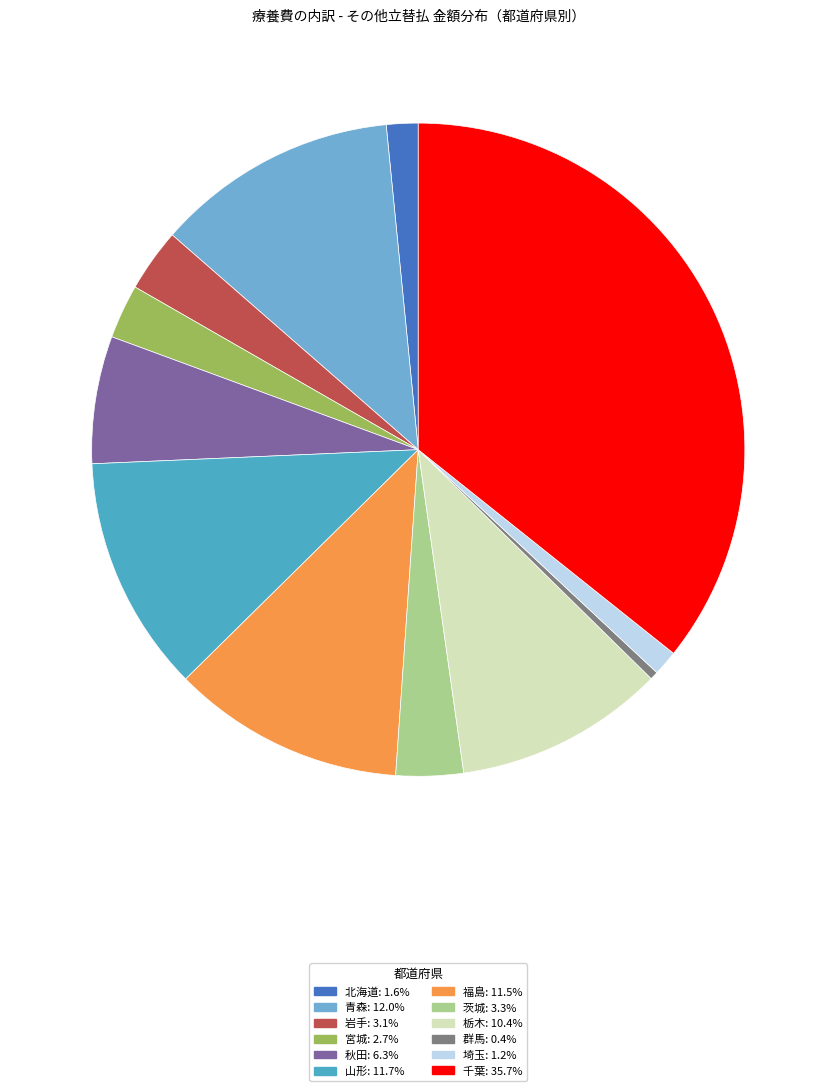

What percentage is the 茨城 slice, to the nearest percent?

3%